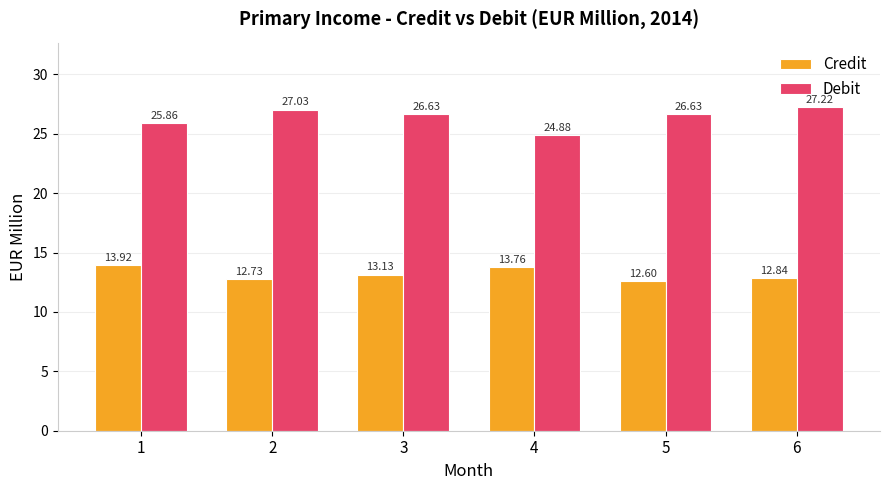

At 5, list the series in order from smallest to largest.

Credit, Debit